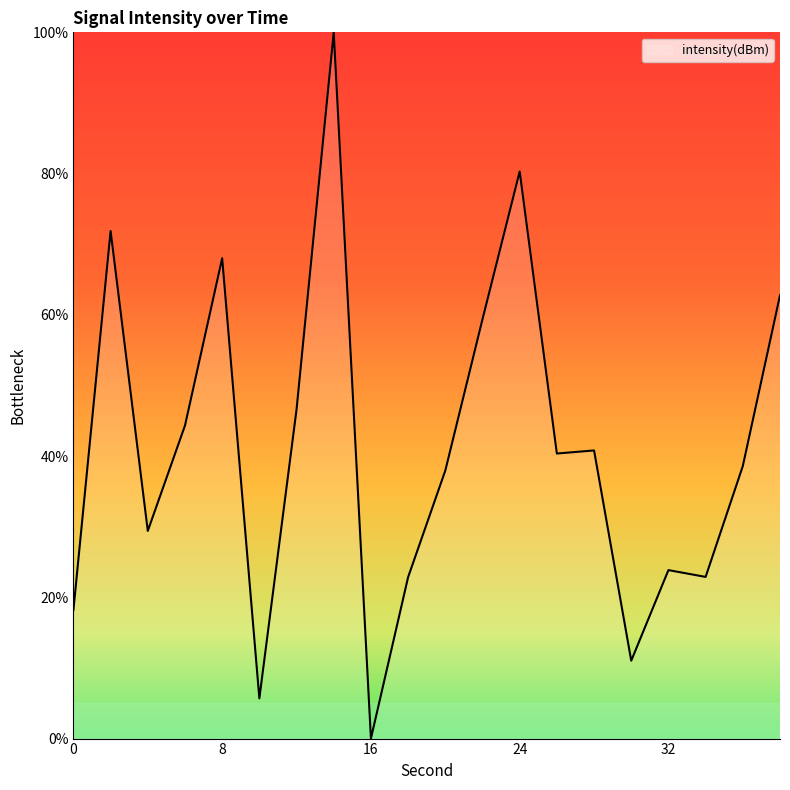

What is the difference between the maximum and minimum values?

100.0